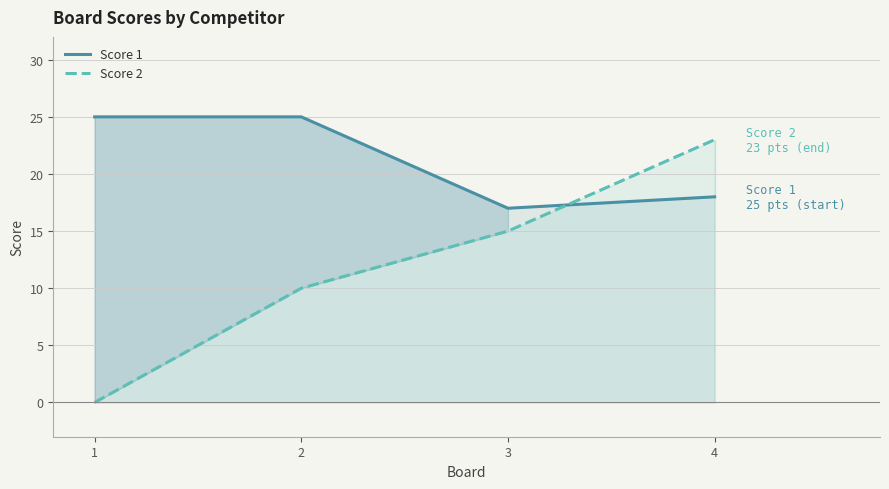

Rank the series by their average value, from lowest to highest.

Score 2, Score 1